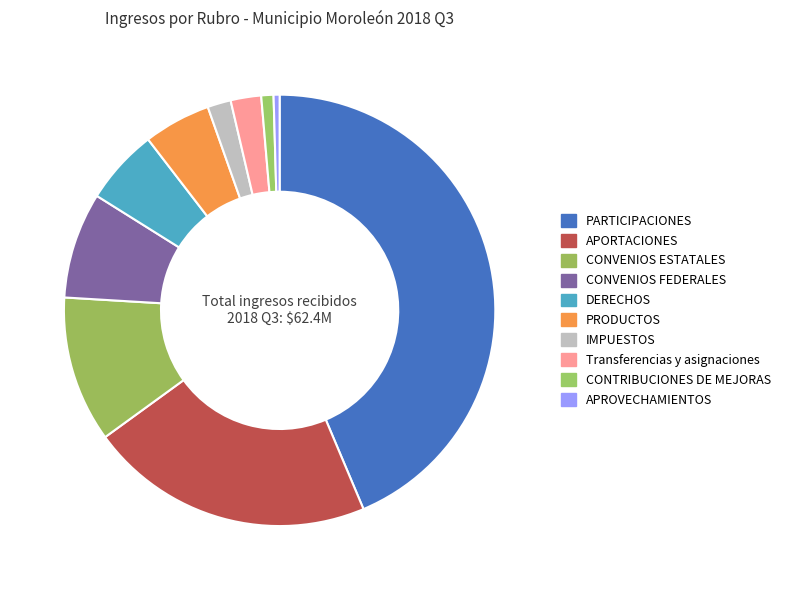

Is it true that CONVENIOS FEDERALES is 19% of the pie?

False